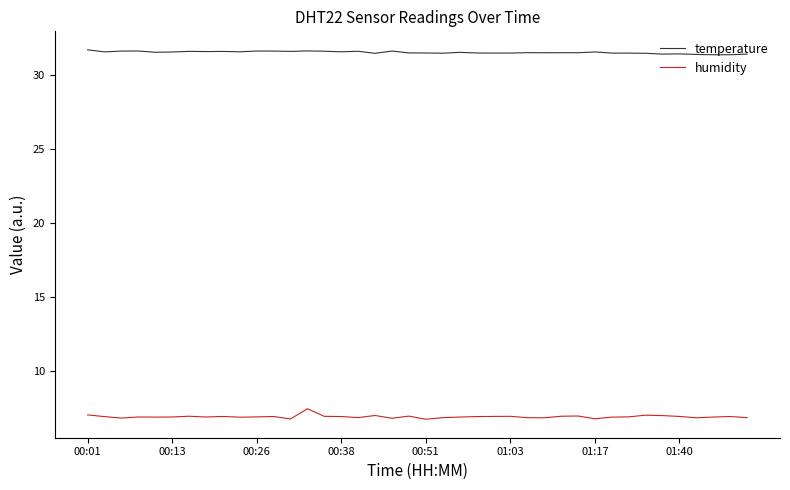

How many lines are shown in the chart?

2